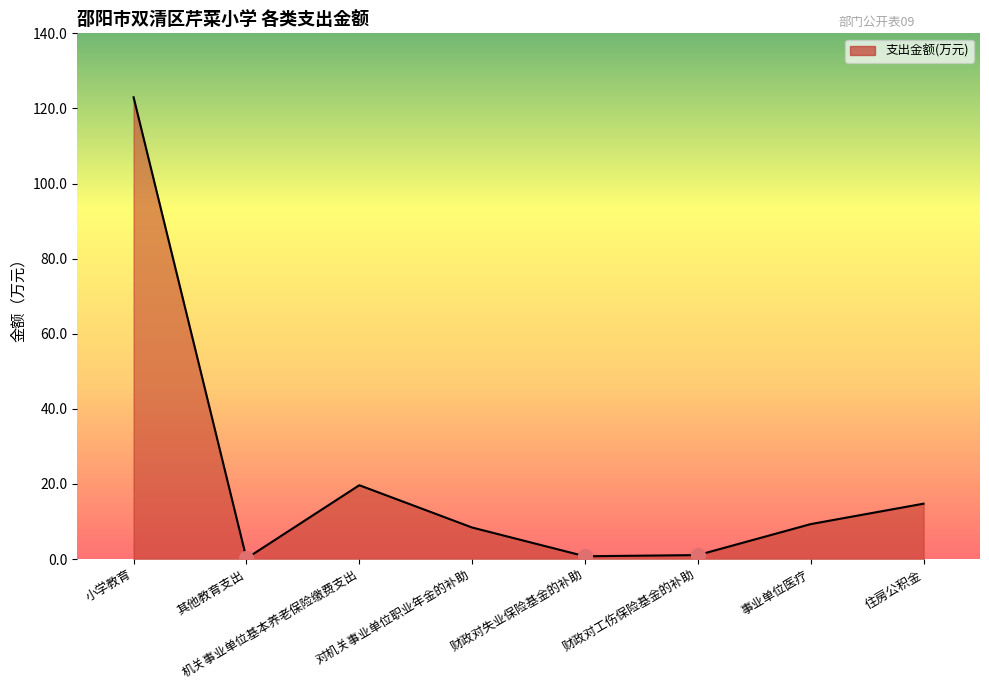

Between 其他教育支出 and 小学教育, which is larger?

小学教育